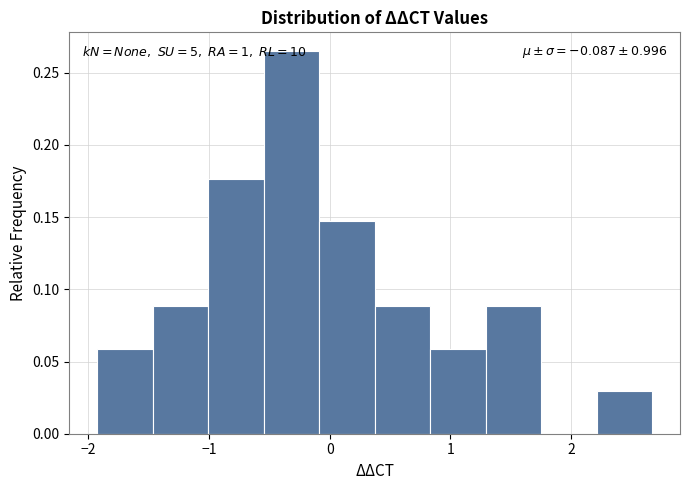

Over which range of the x-axis is the bar tallest?

-0.5 to -0.1